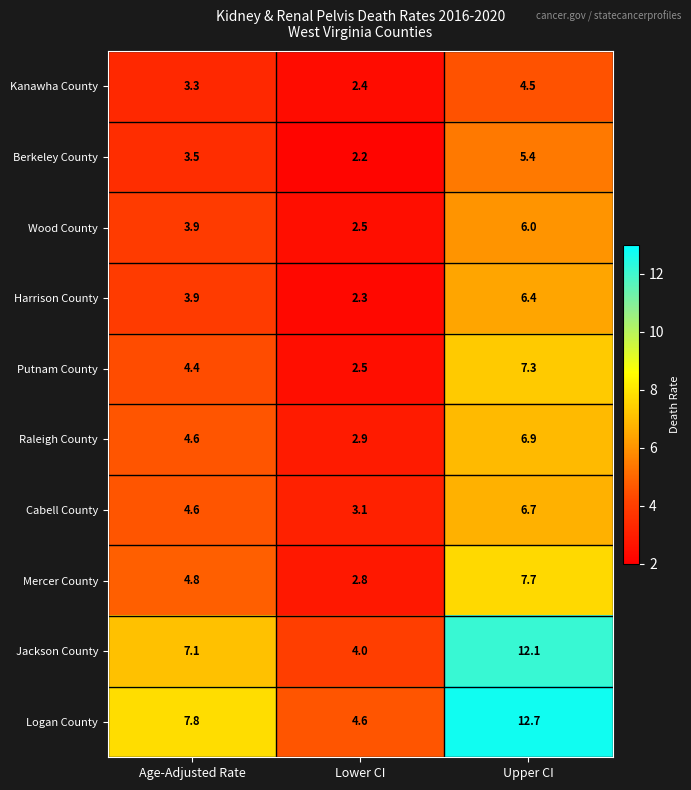

List the series in order of their peak value, highest first.

Logan County, Jackson County, Mercer County, Putnam County, Raleigh County, Cabell County, Harrison County, Wood County, Berkeley County, Kanawha County